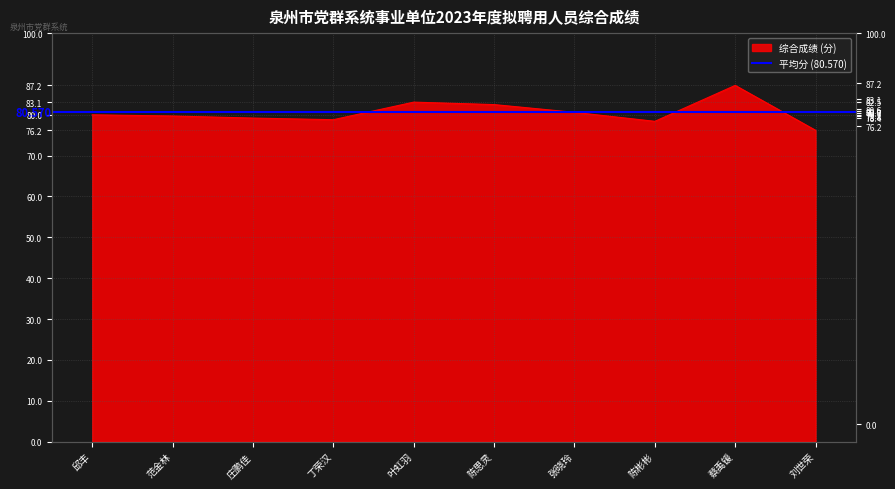

Reading left to right, transcribe all the data shown in this chart.

邱丰=80.0	范金林=79.7	庄鹏佳=79.2	丁荣汉=78.8	叶虹羽=83.1	陈思灵=82.5	张晓玲=80.6	陈彬彬=78.4	蔡禹锾=87.2	刘世荣=76.2